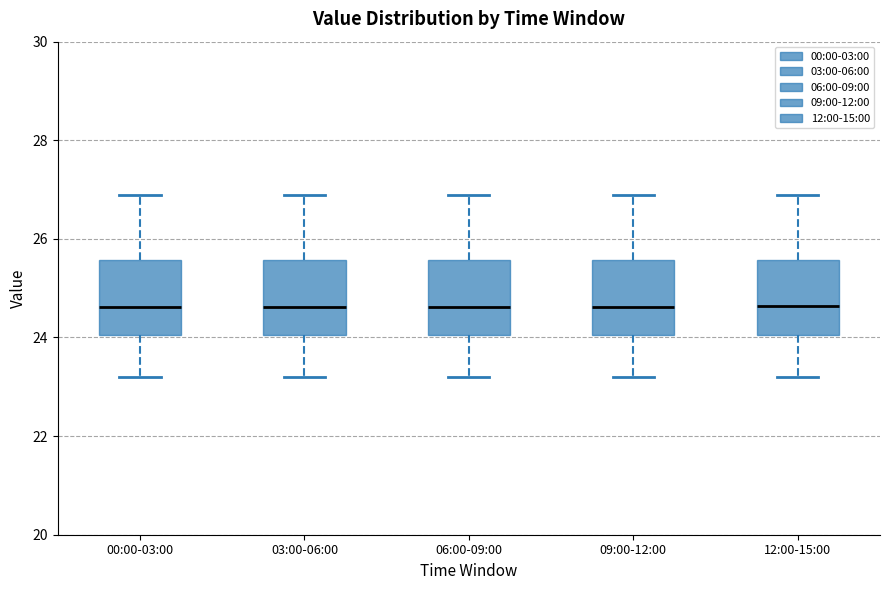

Reading left to right, read every box against the y-axis: the position of its median line, the range the box covers, and the ends of its whiskers. The values are not printed on the chart, so give them approximately, as read against the axis.

00:00-03:00: median 24.6, box 24.0 to 25.6, whiskers 23.2 to 27.0
03:00-06:00: median 24.6, box 24.0 to 25.6, whiskers 23.2 to 27.0
06:00-09:00: median 24.6, box 24.0 to 25.6, whiskers 23.2 to 27.0
09:00-12:00: median 24.6, box 24.0 to 25.6, whiskers 23.2 to 27.0
12:00-15:00: median 24.6, box 24.0 to 25.6, whiskers 23.2 to 27.0